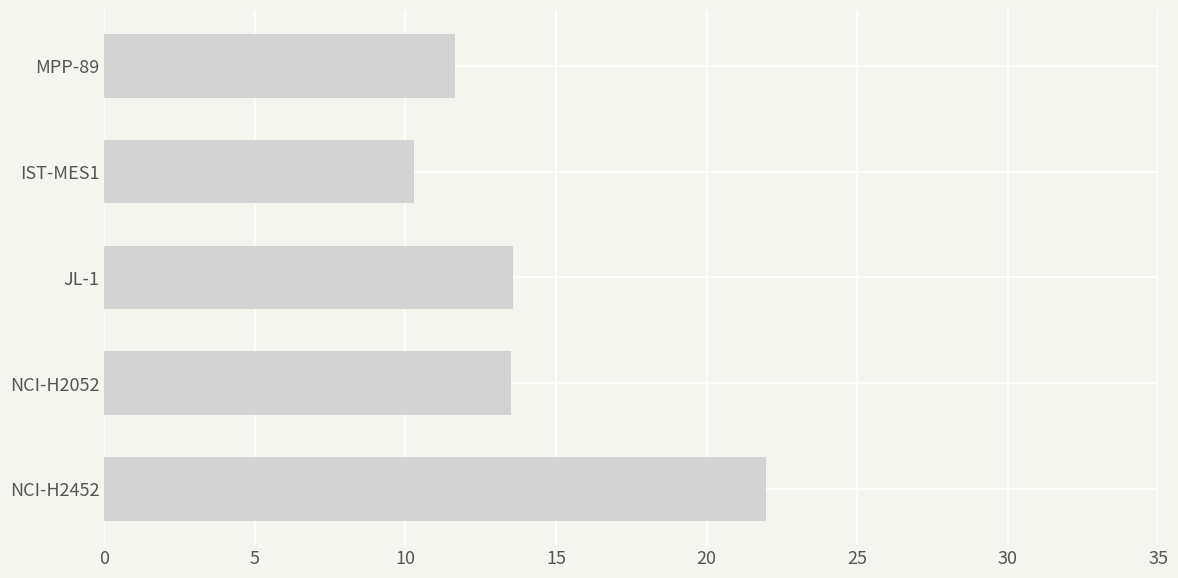

What is the difference between the values at IST-MES1 and NCI-H2052?

3.2